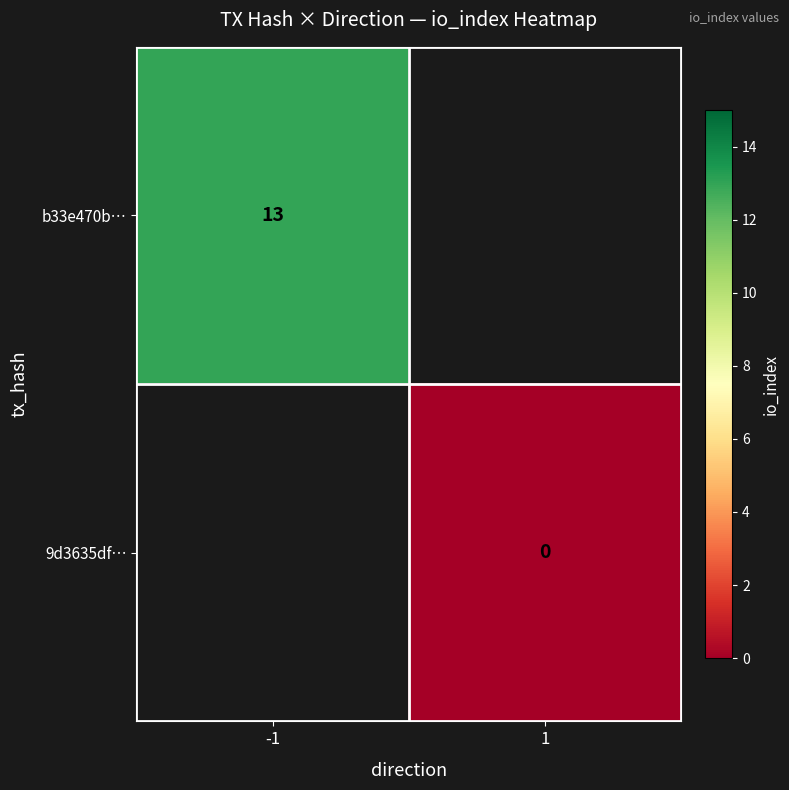

Is the value of b33e470b… at -1 greater than the value of 9d3635df… at 1?

Yes